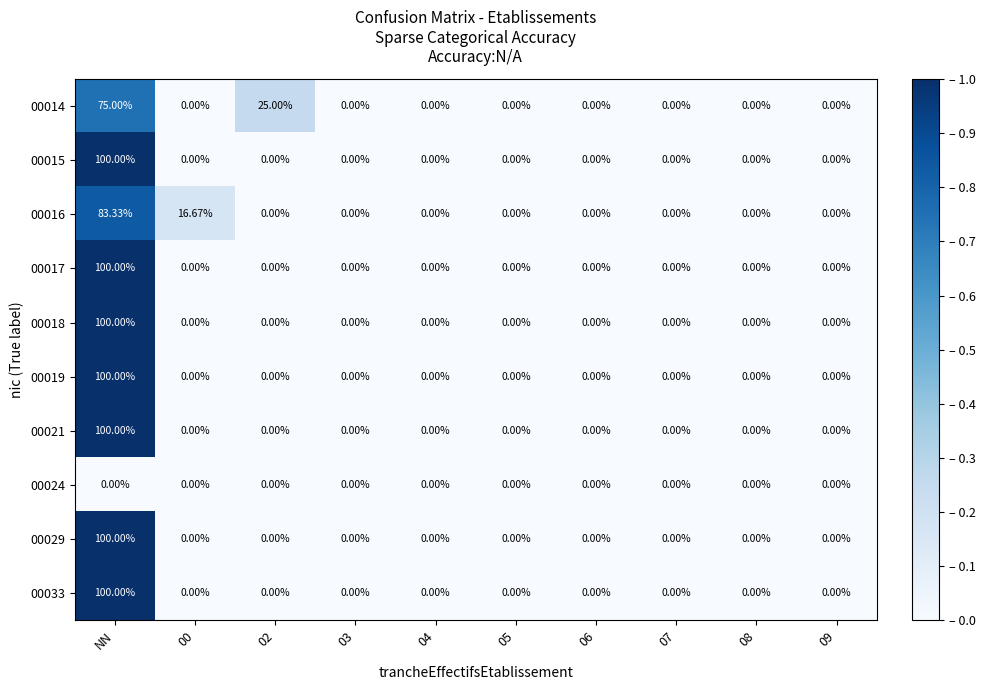

At which category is the sum across all series the highest?

NN